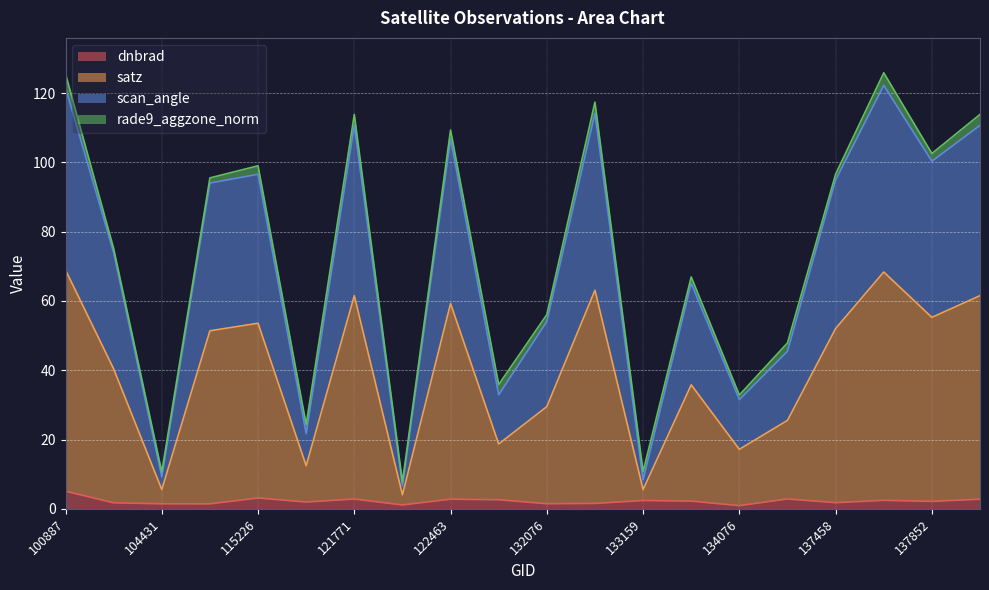

Is it true that dnbrad equals 1.4 at 104431?

True